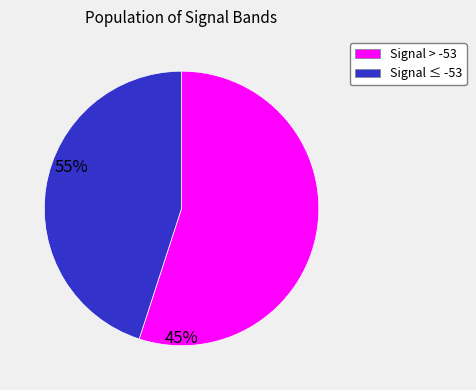

Is there any slice that represents more than half of the pie?

Yes